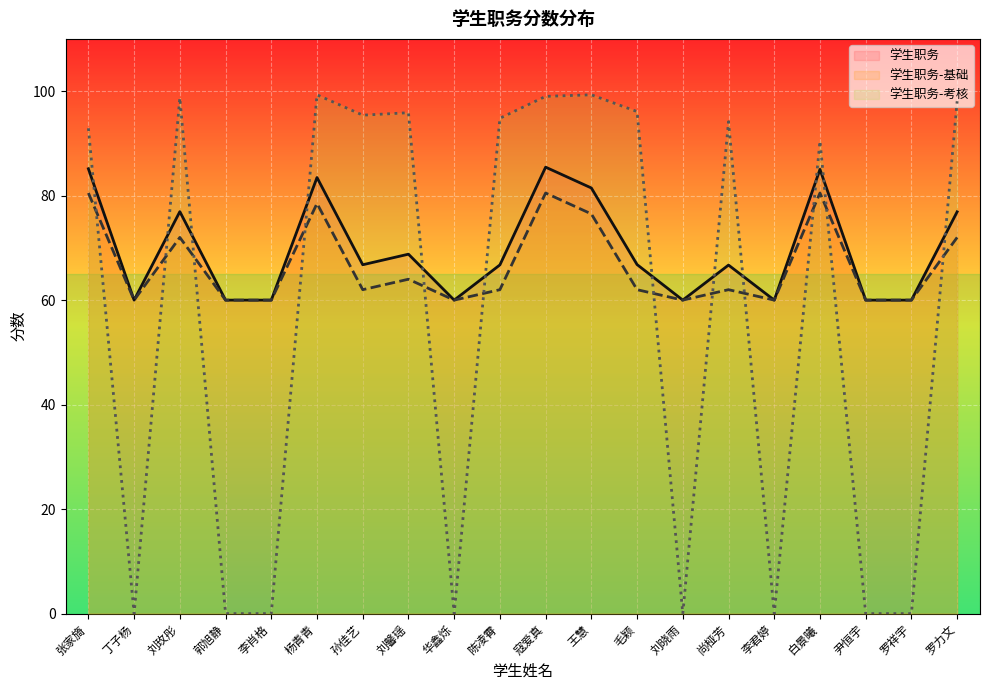

In 学生职务-基础, how many points are higher than both neighbors (excluding endpoints)?

6